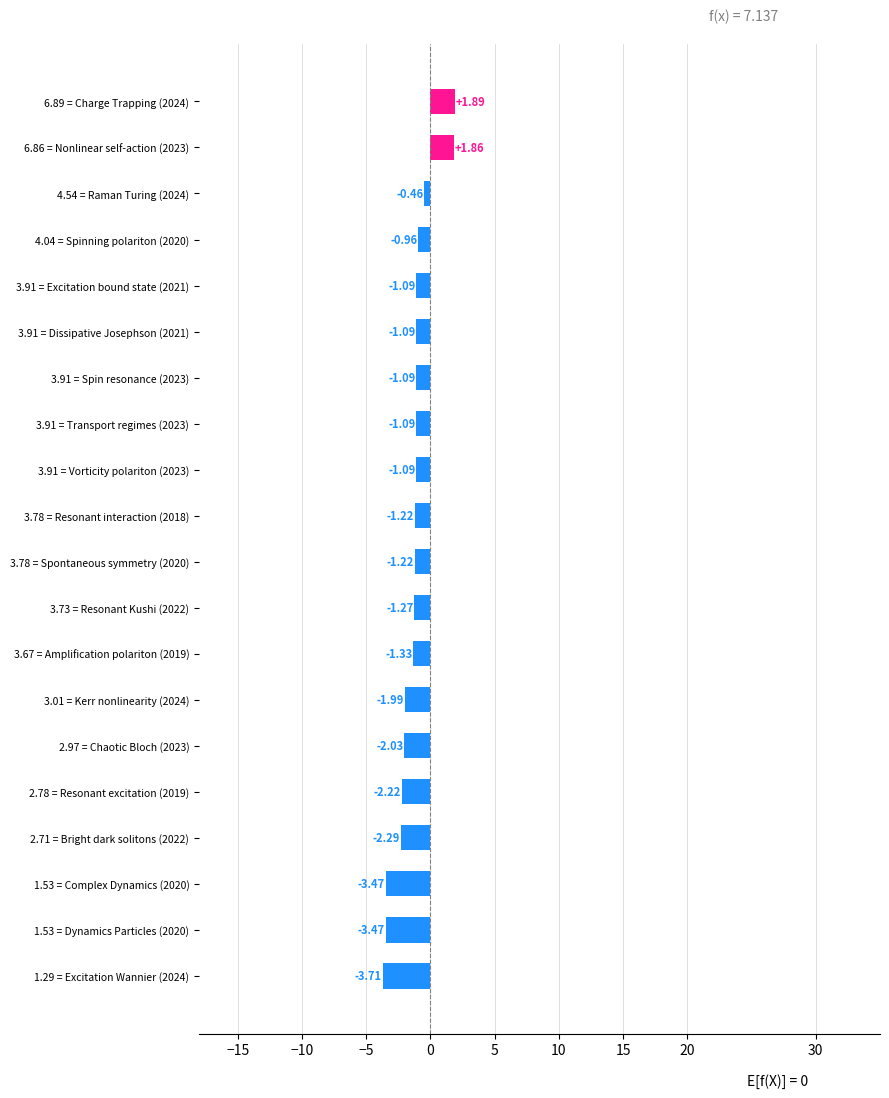

What is the change in value from 3.73 = Resonant Kushi (2022) to 3.91 = Transport regimes (2023)?

+0.2